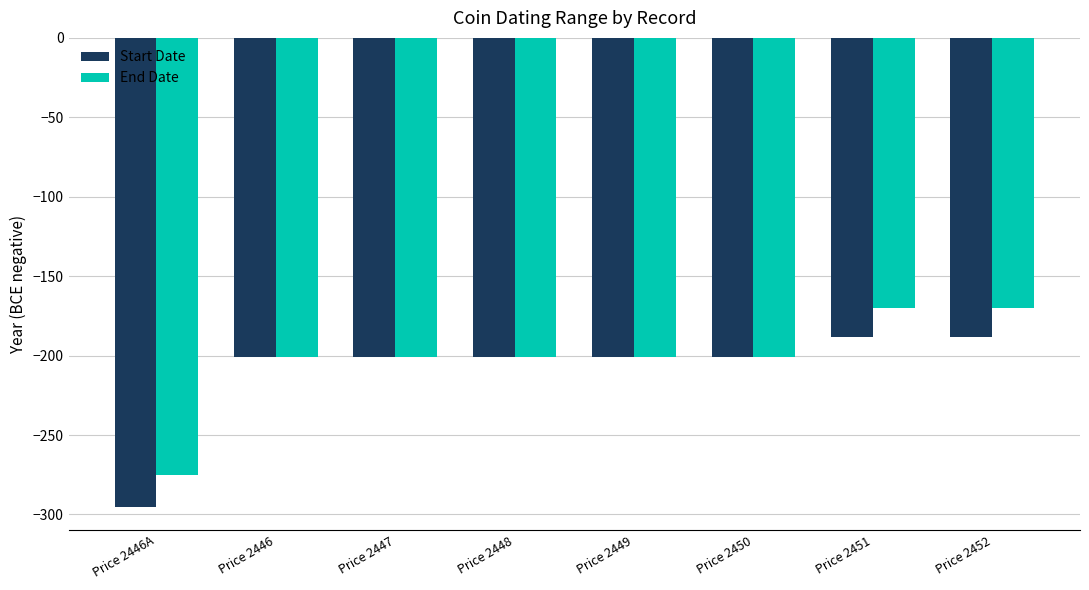

Read the End Date value at Price 2451.

-170